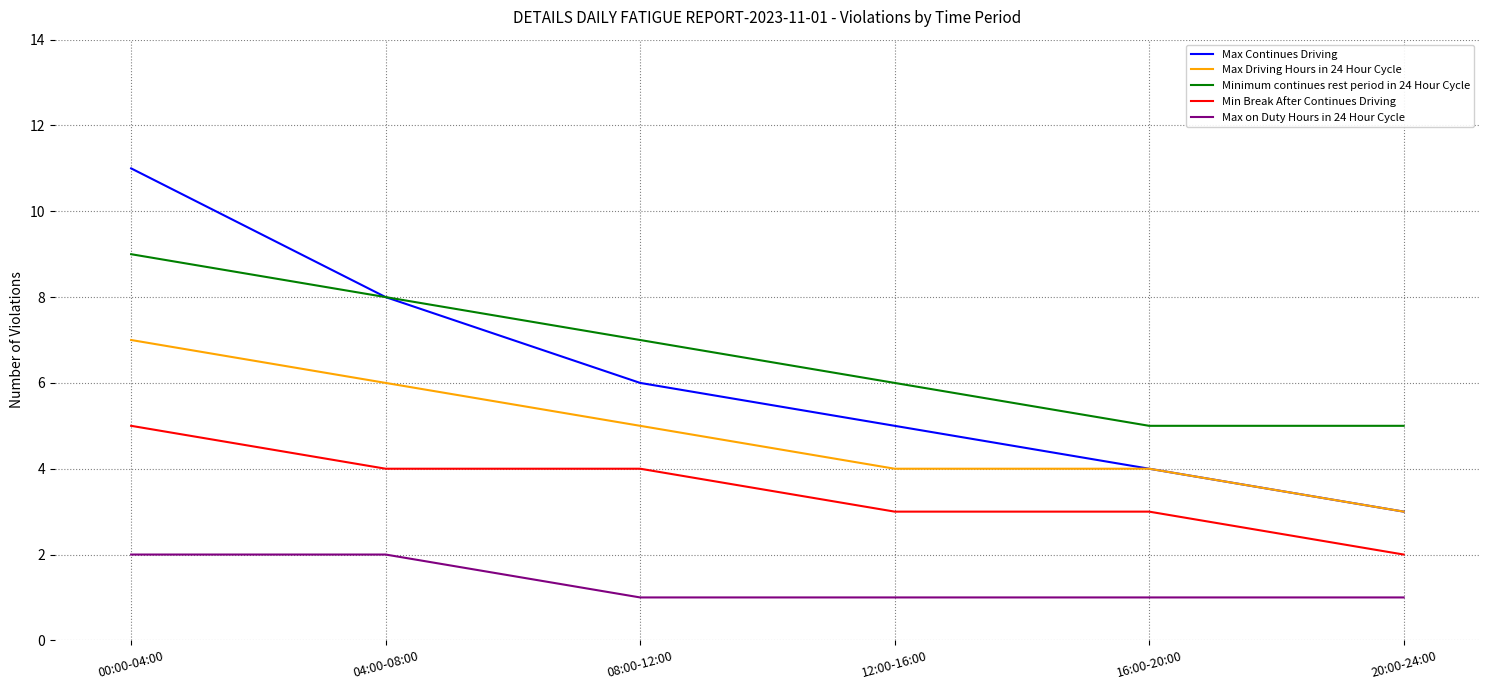

How many lines are shown in the chart?

5